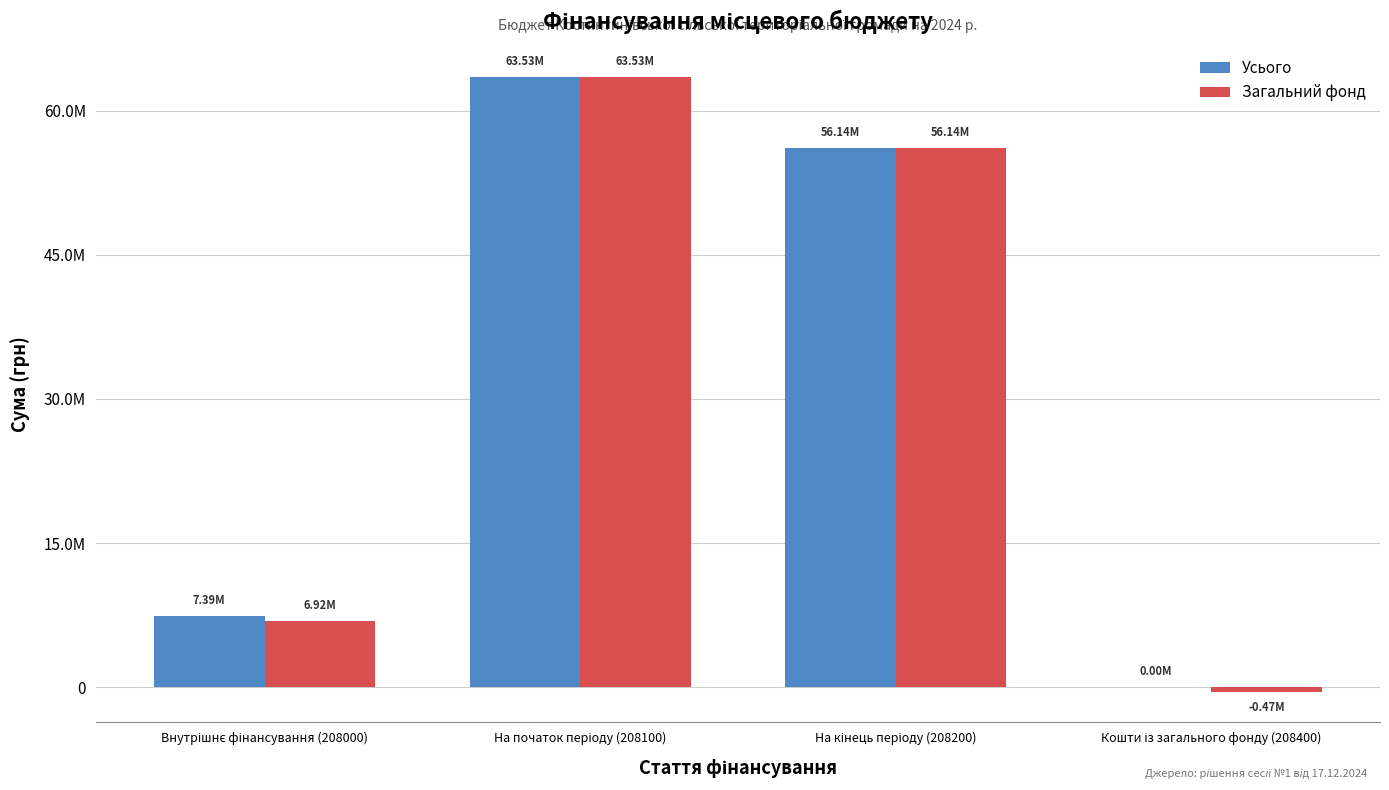

Where is Загальний фонд nearest to the value 31530913?

Внутрішнє фінансування (208000)